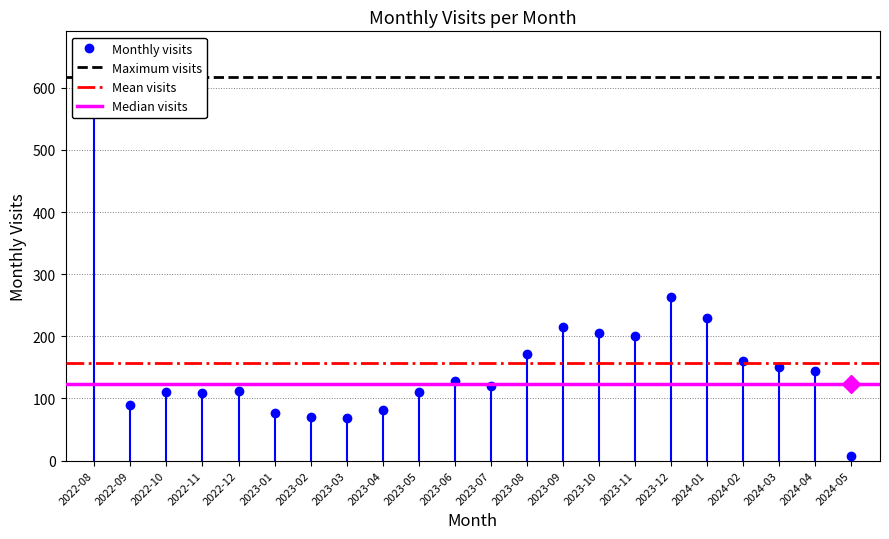

What is the maximum value shown in the chart?

617